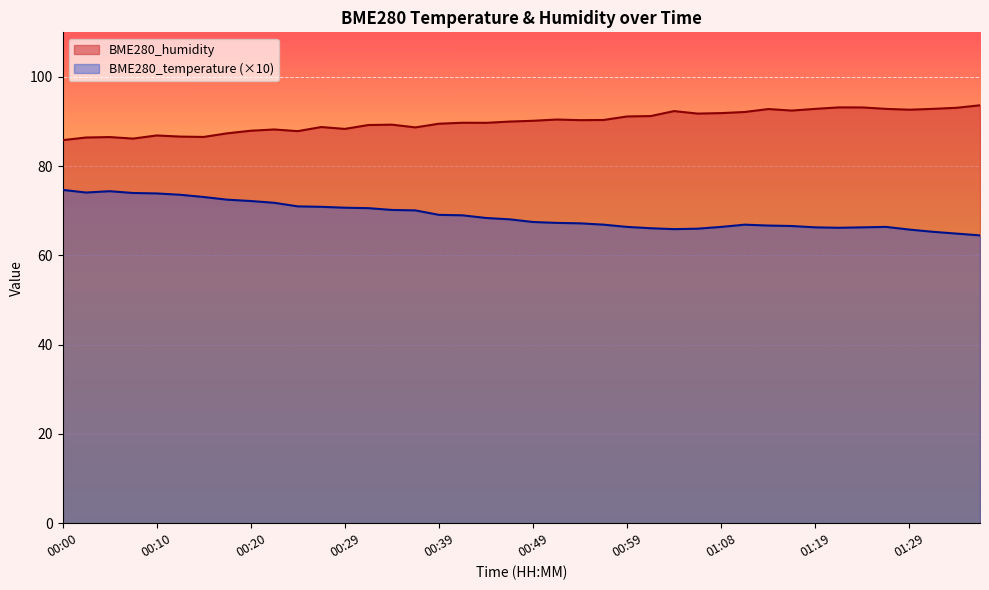

Which series has the largest total across all categories?

BME280_humidity